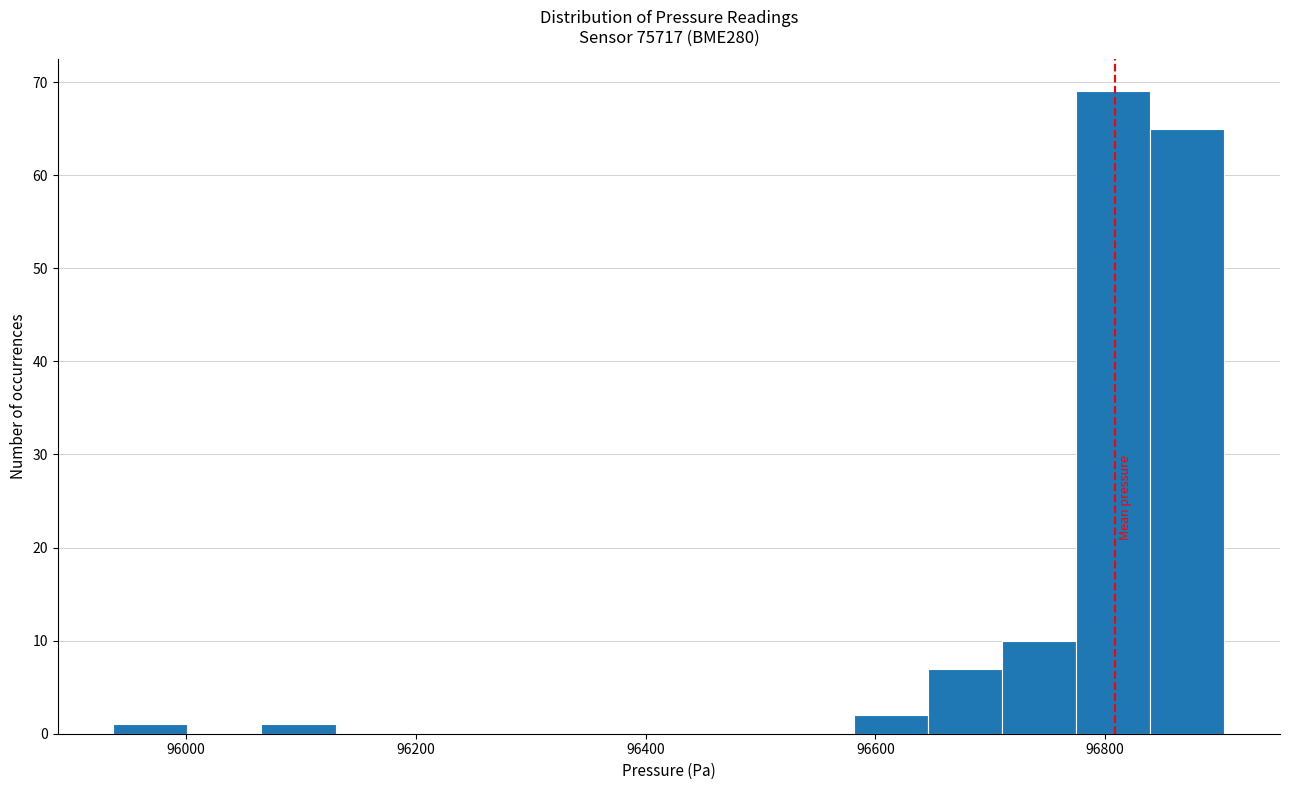

Around what value on the x-axis is the tallest bar? Give the approximate position of its centre, as read against the axis.

96800